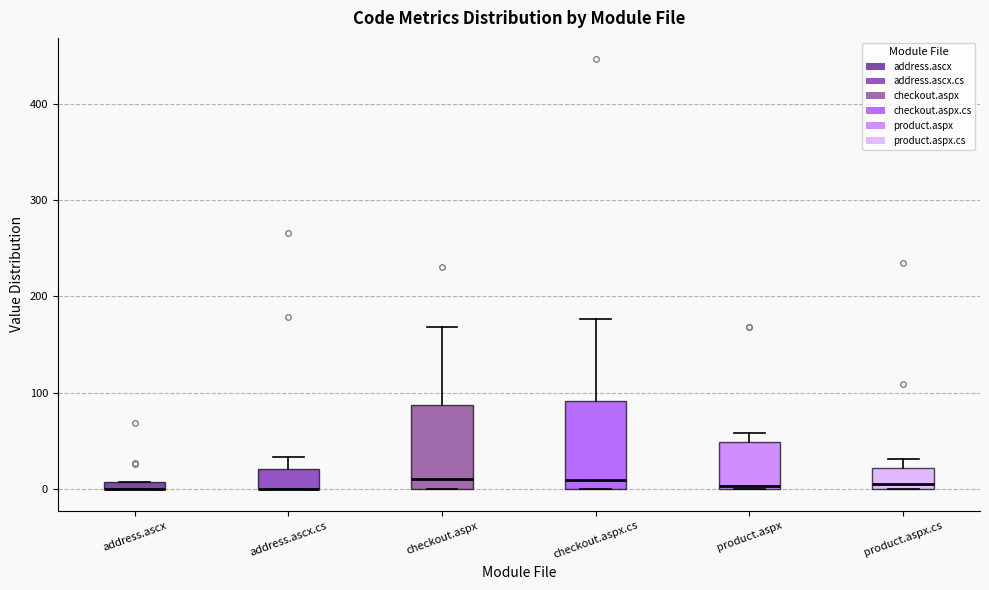

Where is the upper edge of the box for checkout.aspx.cs on the y-axis? The values are not printed on the chart, so give them approximately, as read against the axis.

90